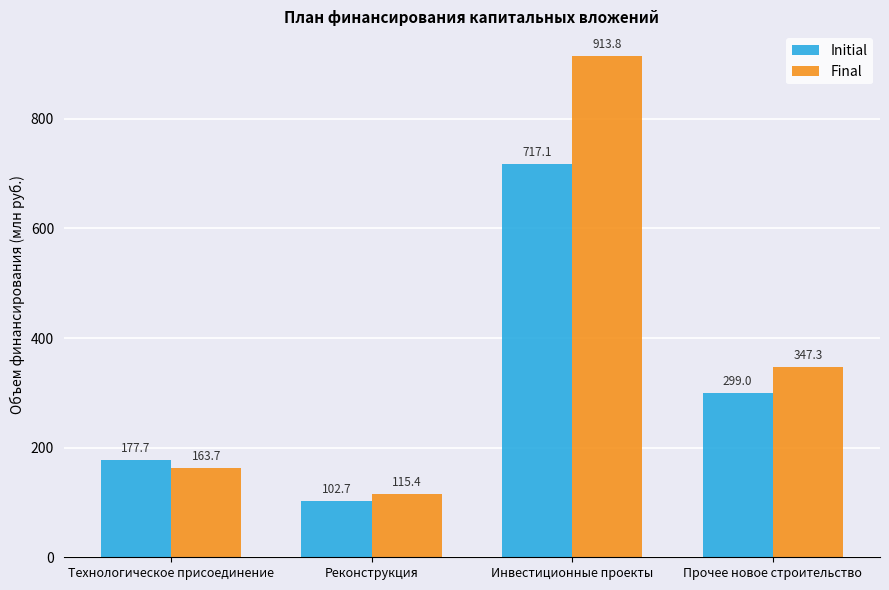

At Реконструкция, list the series in order from smallest to largest.

Initial, Final